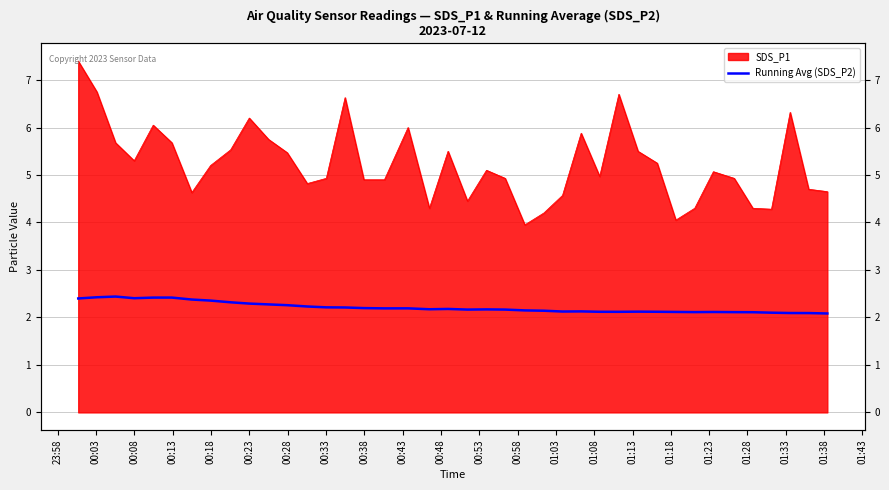

Between 00:28 and 01:13, which is larger?

00:28